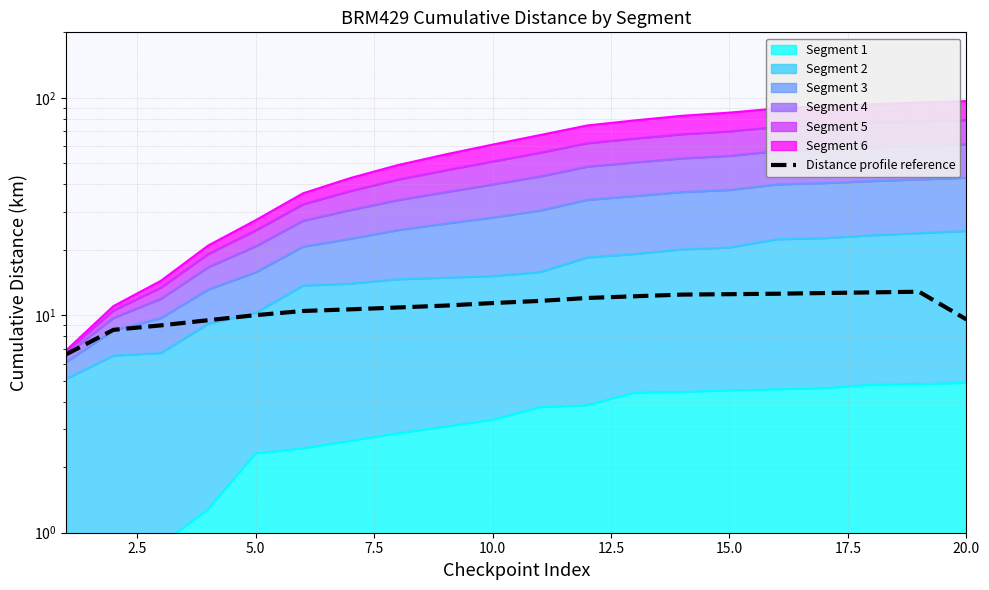

Is it true that the value at 20.0 is 6.3?

False